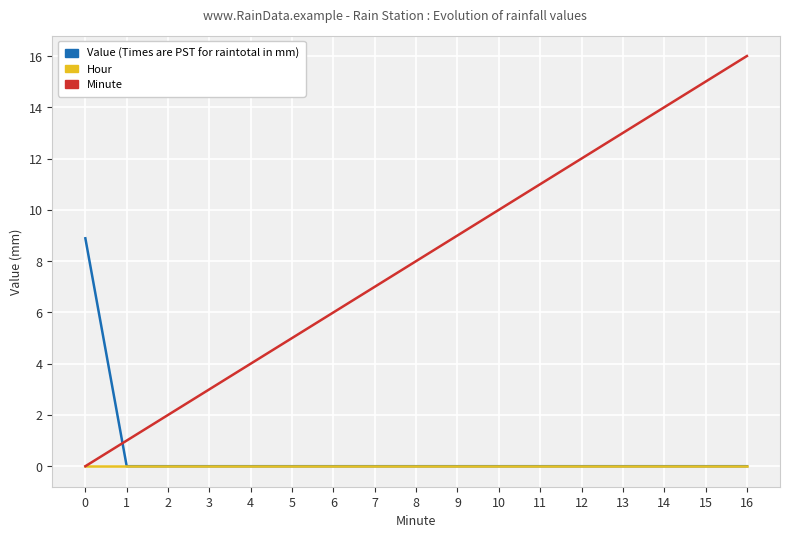

The value of Minute at 16 is 16.0. True or false?

True